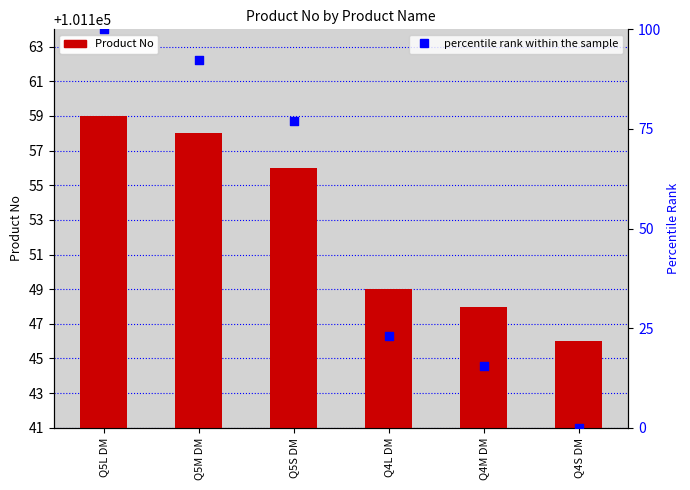

Which series reaches the maximum Y coordinate?

Product No